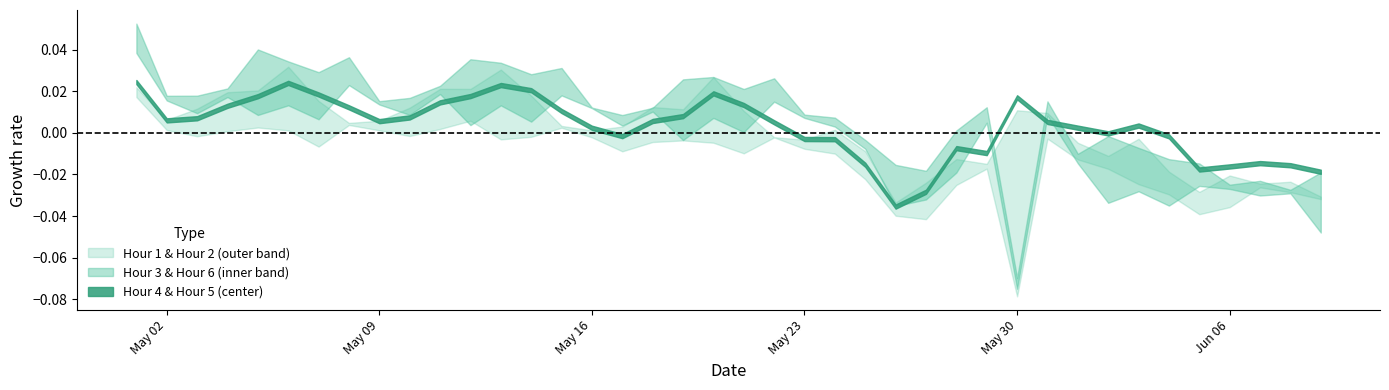

What is the label of the 23rd point from the left?

22